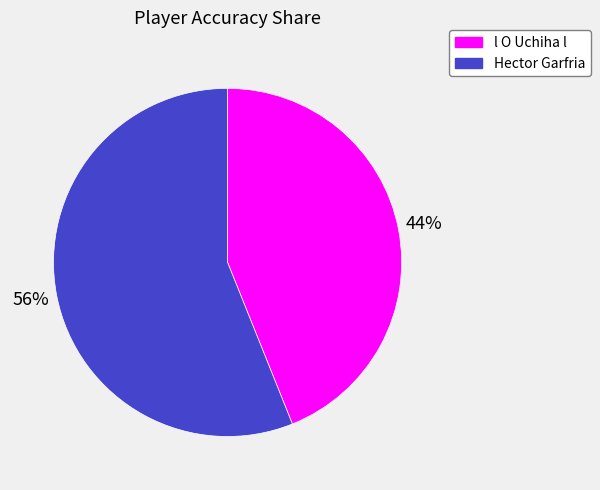

Which slice is the smallest?

l O Uchiha l